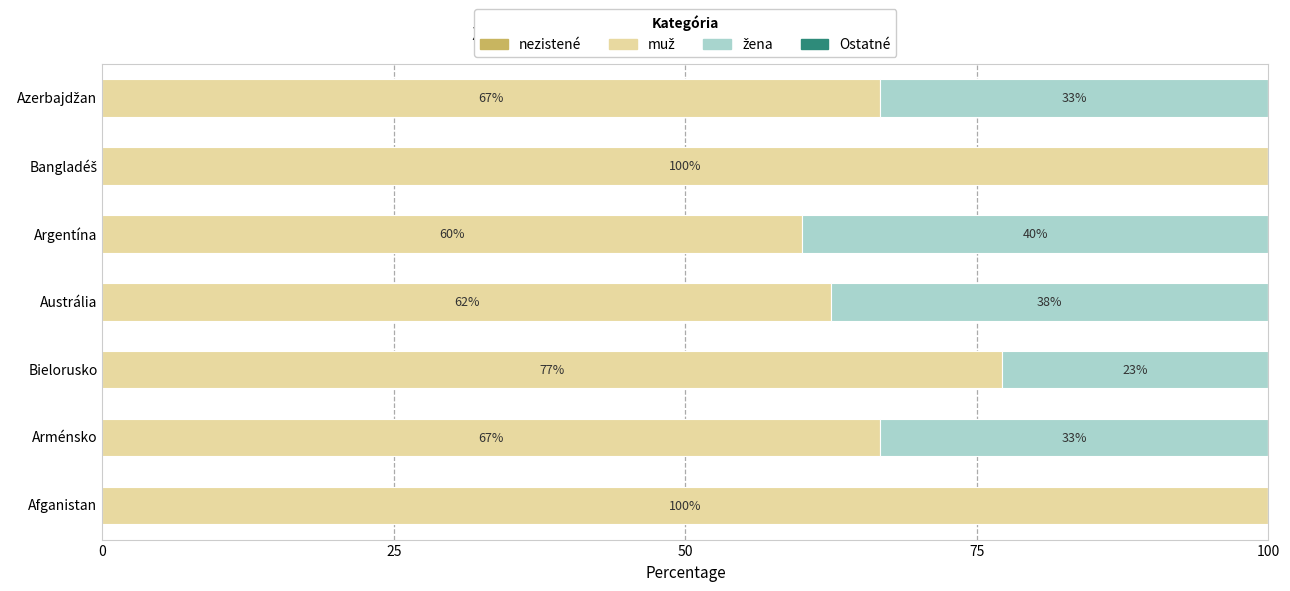

How many distinct data groups are displayed?

3